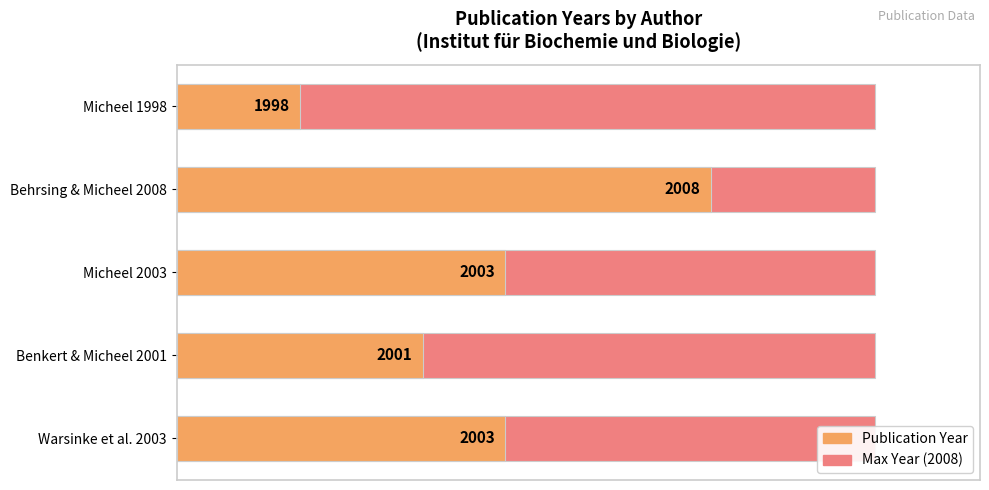

Rank the series by their maximum value, from lowest to highest.

Max Year, Publication Year